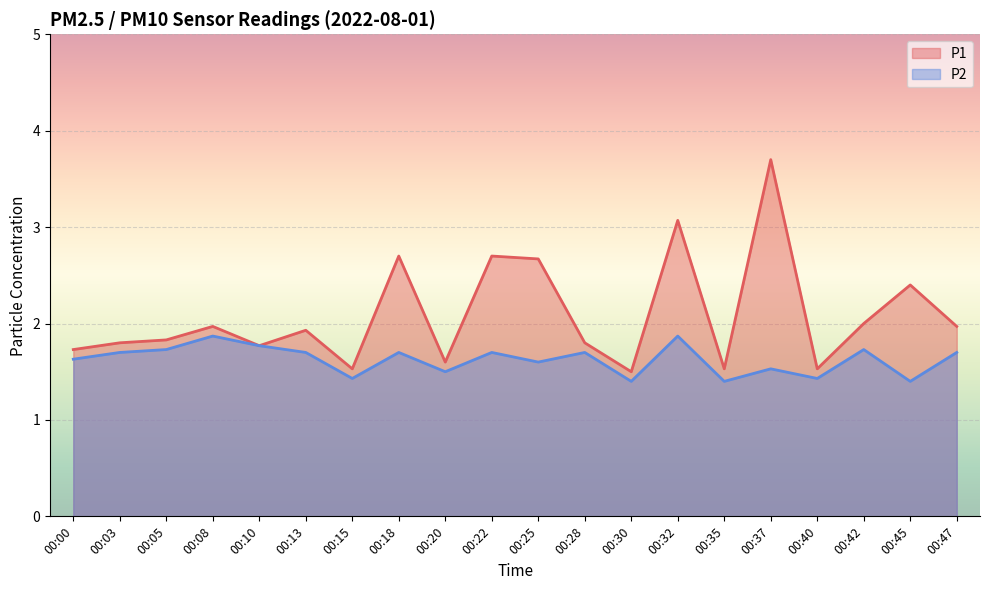

True or false: P1 and P2 intersect in this chart.

False